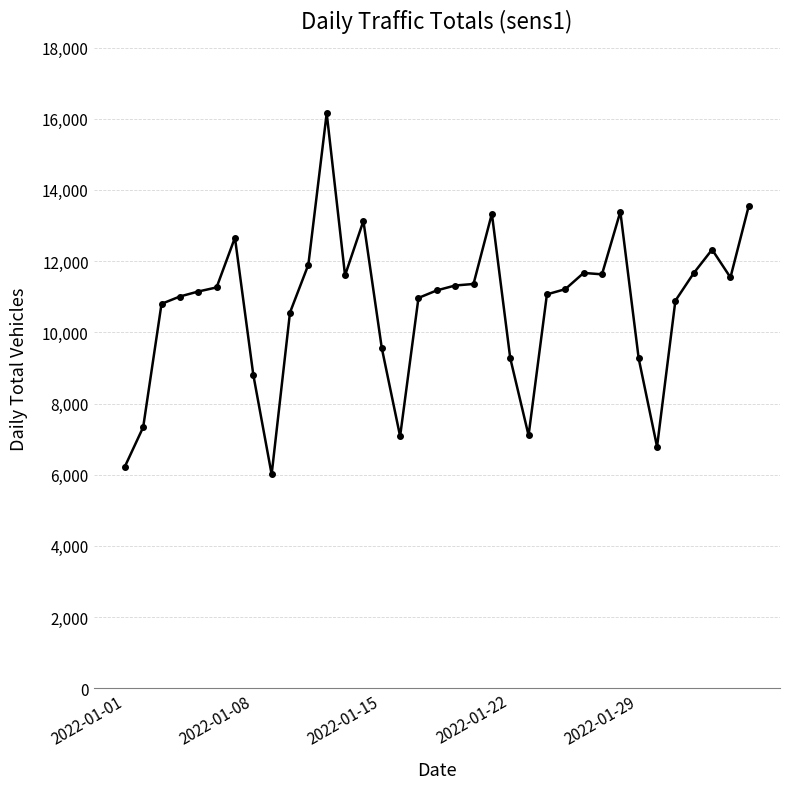

What is the maximum value shown in the chart?

16154